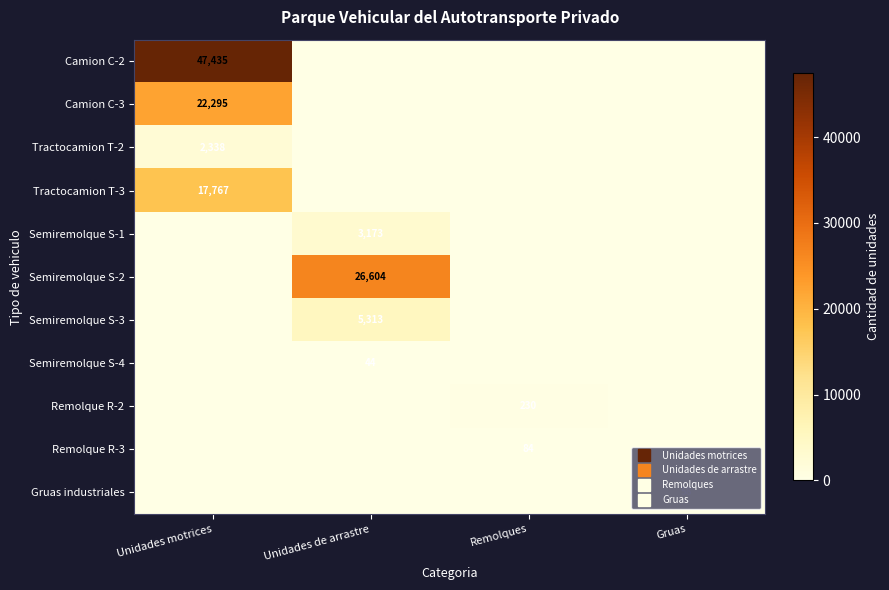

What is the sum of all Semiremolque S-1 values?

3173